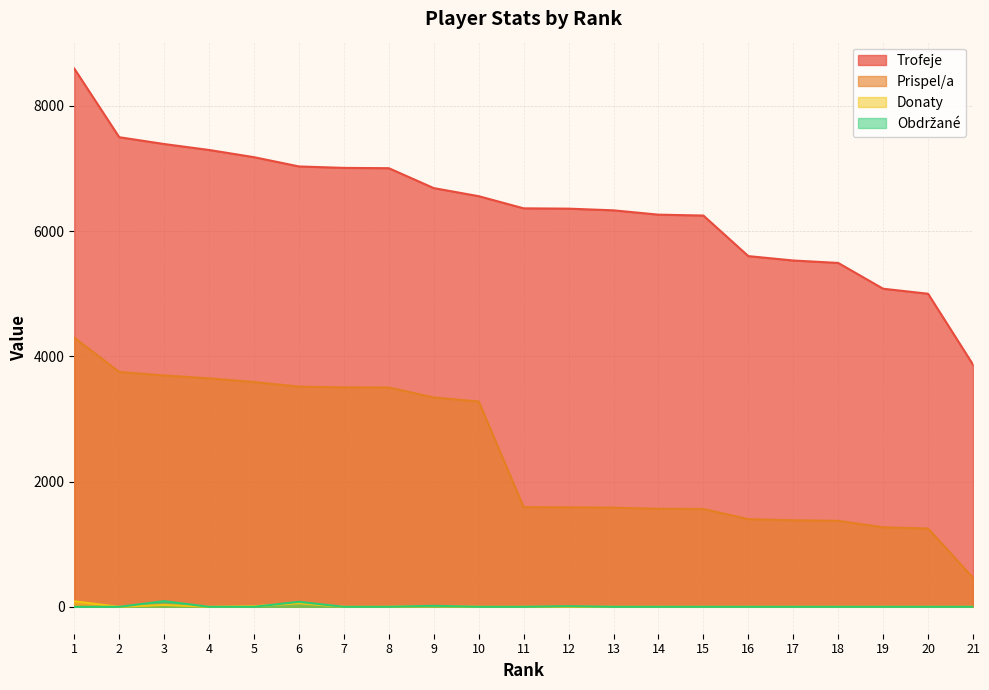

The value of Trofeje at 15 is 6249. True or false?

True